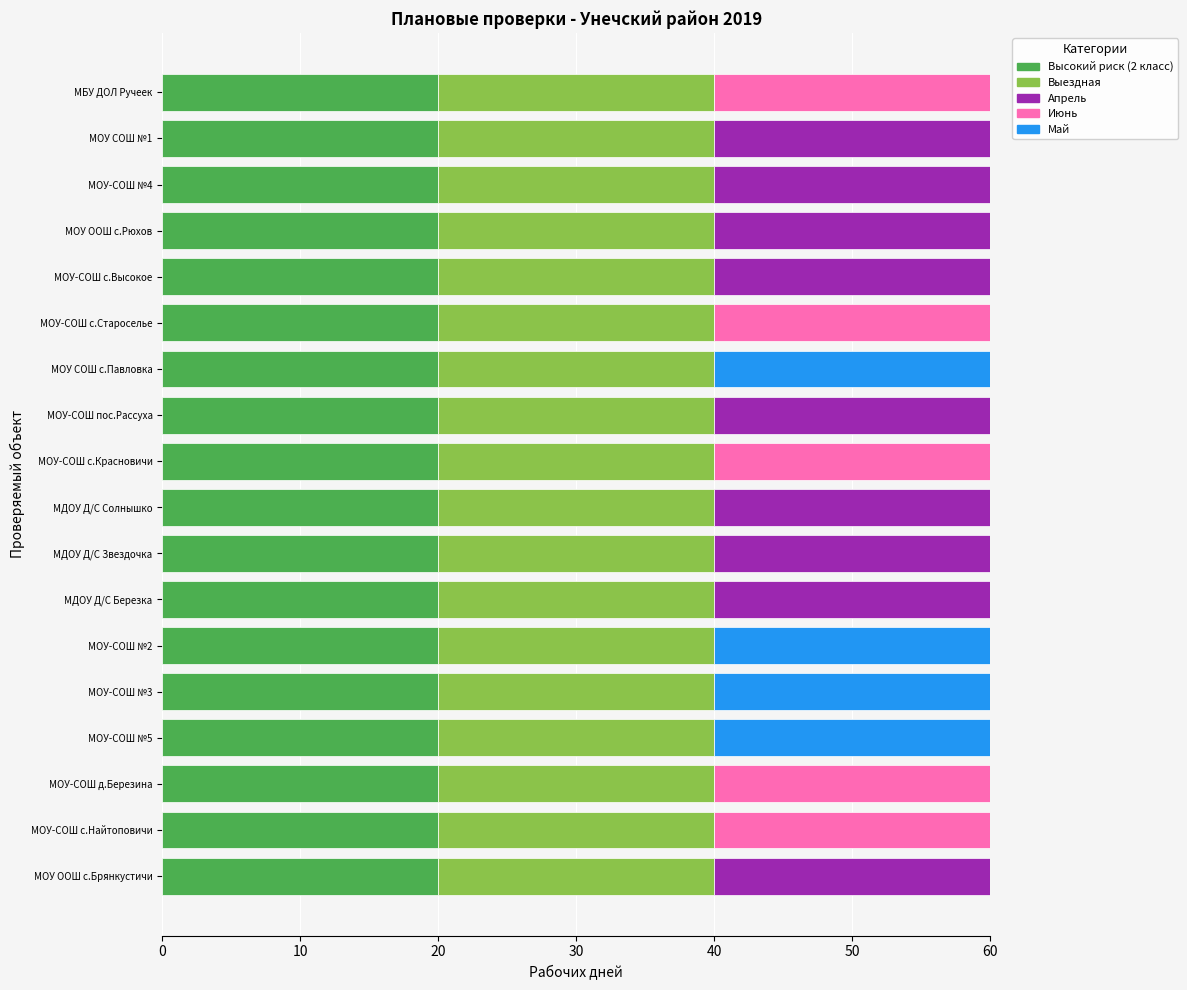

True or false: Высокий риск (2 класс) has a value of 20 at МОУ-СОШ с.Высокое.

True